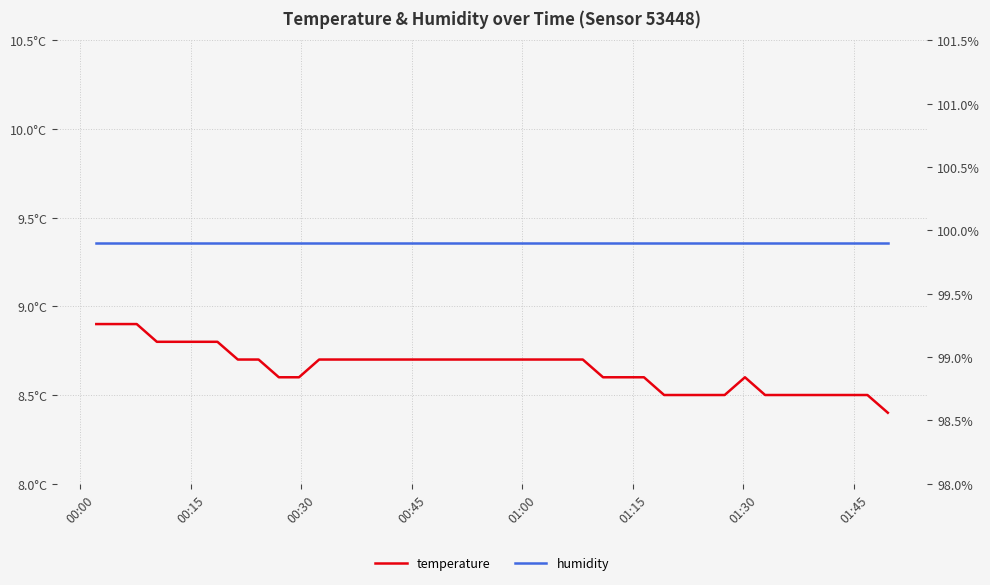

Which series has the largest range (max minus min)?

temperature